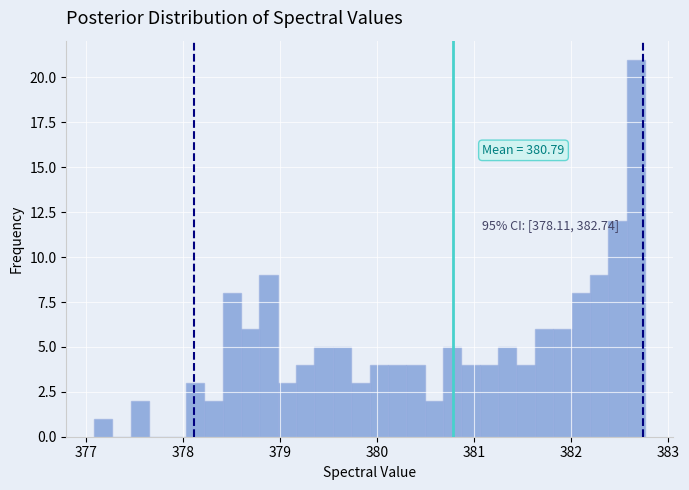

Around what value on the x-axis is the tallest bar? Give the approximate position of its centre, as read against the axis.

382.7